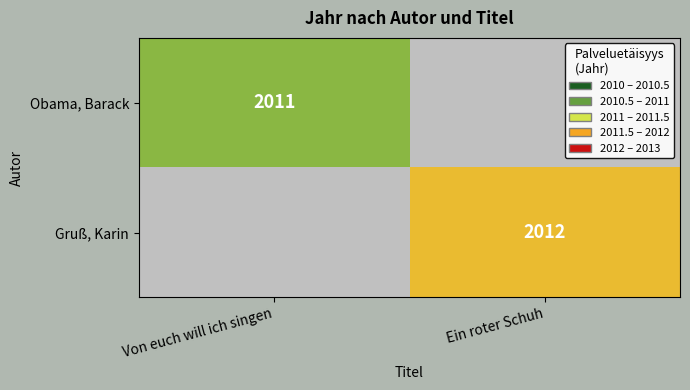

True or false: Obama, Barack has a value of 2011 at Von euch will ich singen.

True